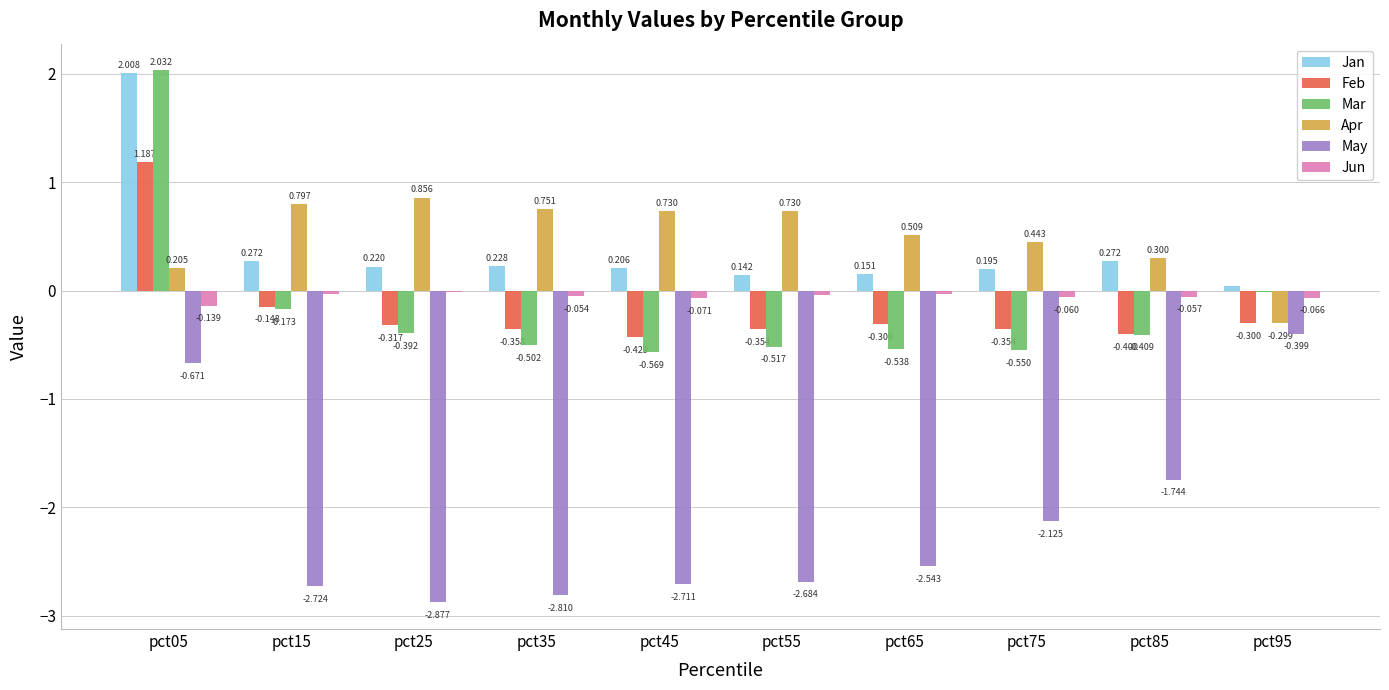

Which series changed the most between pct35 and pct85?

May